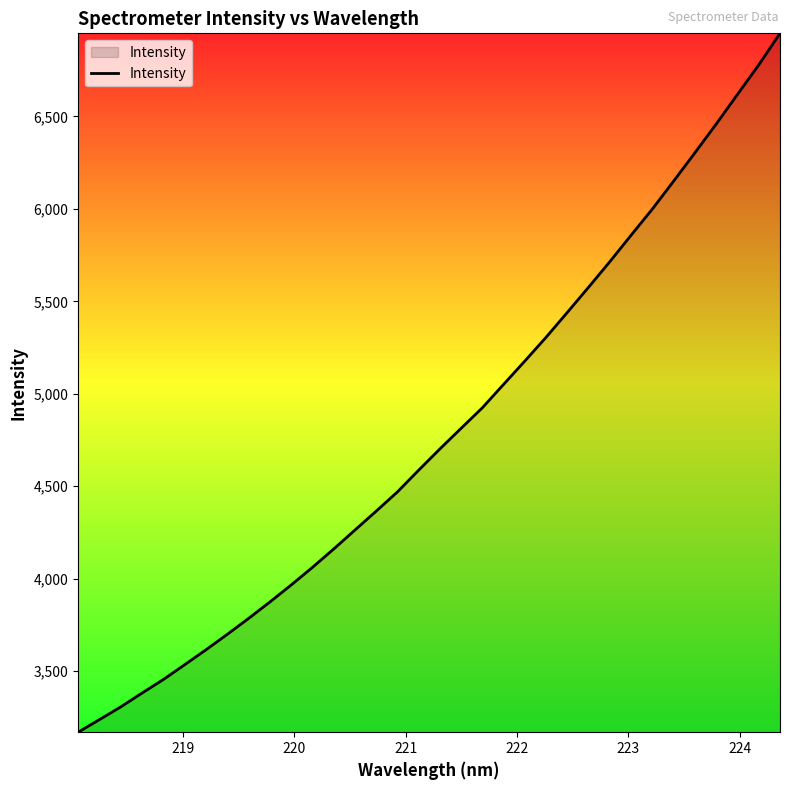

What is the smallest value displayed?

3170.0